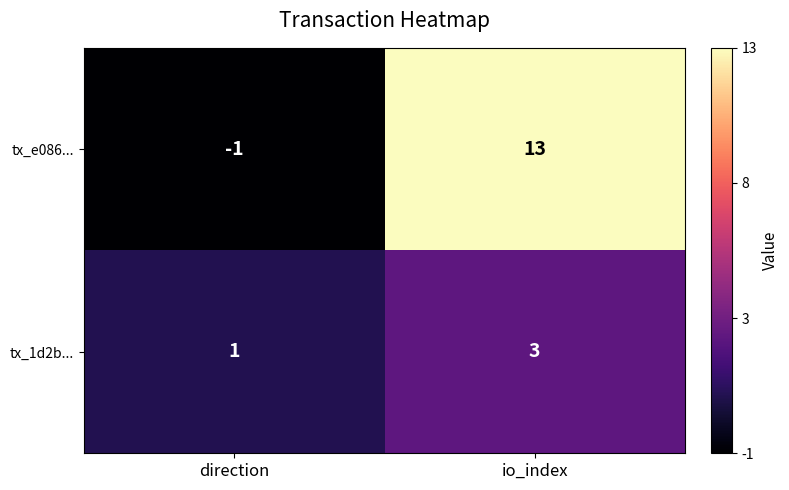

At which category is the sum across all series the highest?

io_index